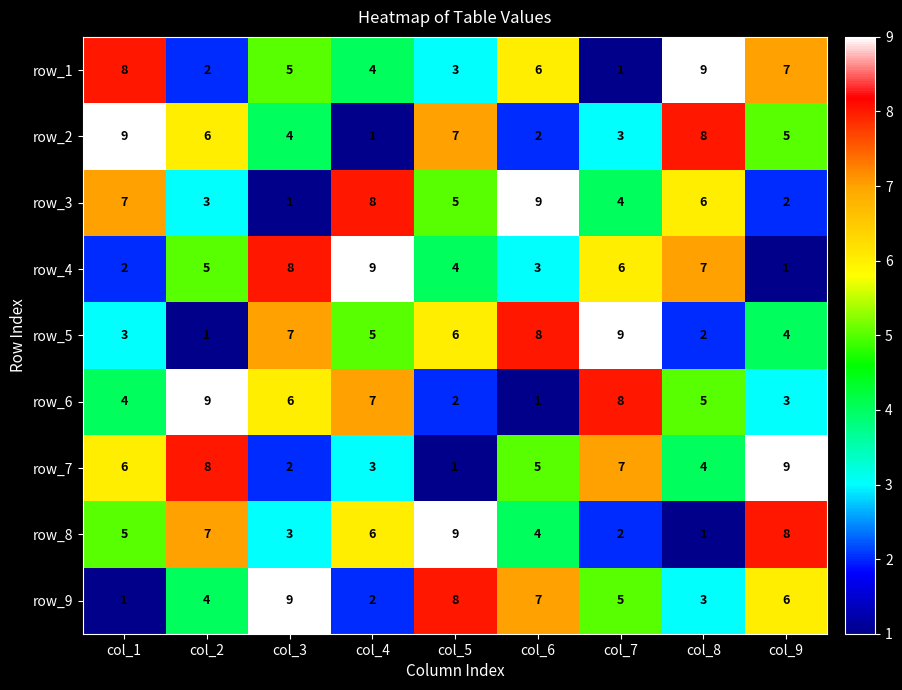

At which label does row_5 first exceed 5?

col_3